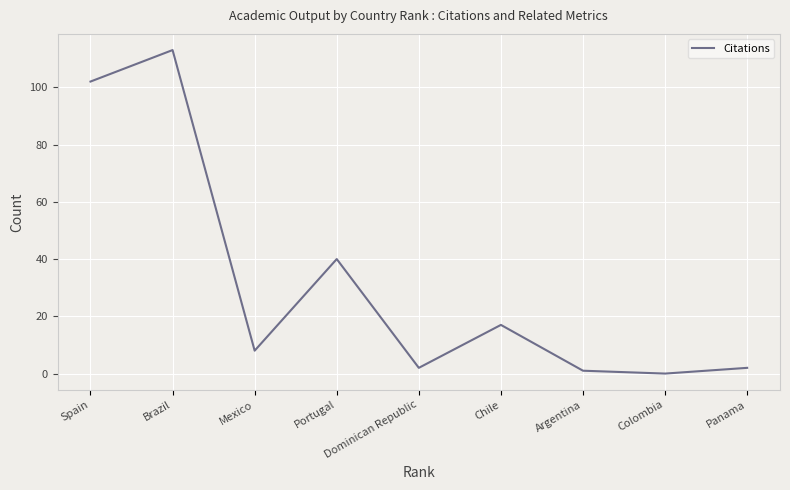

Does the chart display data point markers on the line(s)?

No